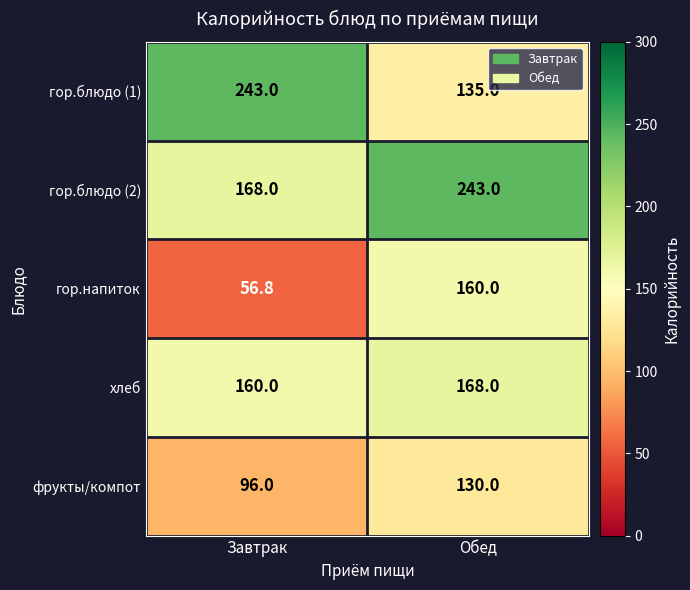

What is the smallest value displayed?

56.8